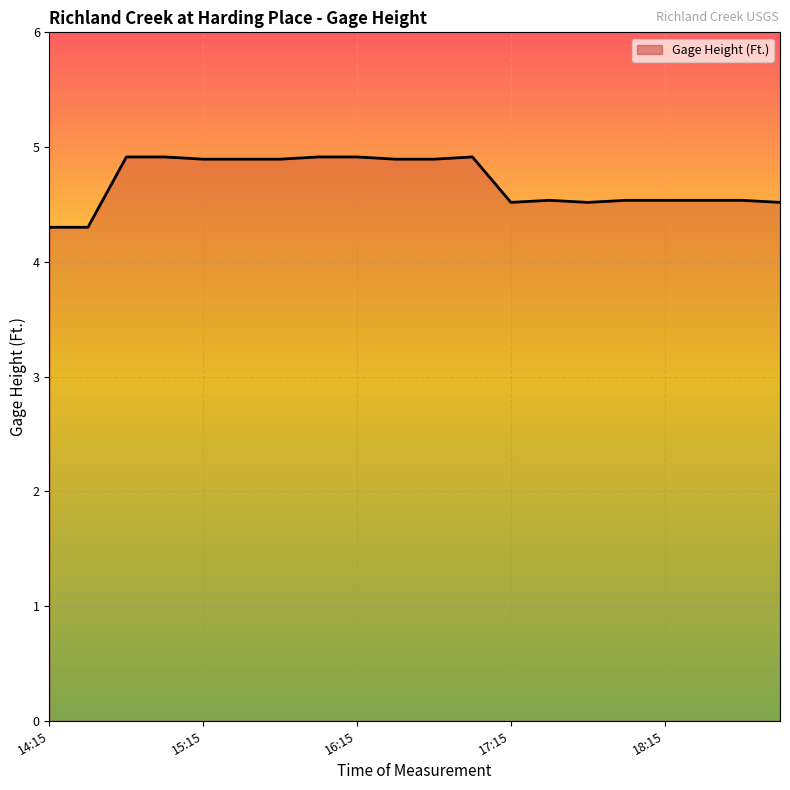

Reading left to right, what are all the values shown in this chart?

4.3	4.3	4.9	4.9	4.9	4.9	4.9	4.9	4.9	4.9	4.9	4.9	4.5	4.5	4.5	4.5	4.5	4.5	4.5	4.5